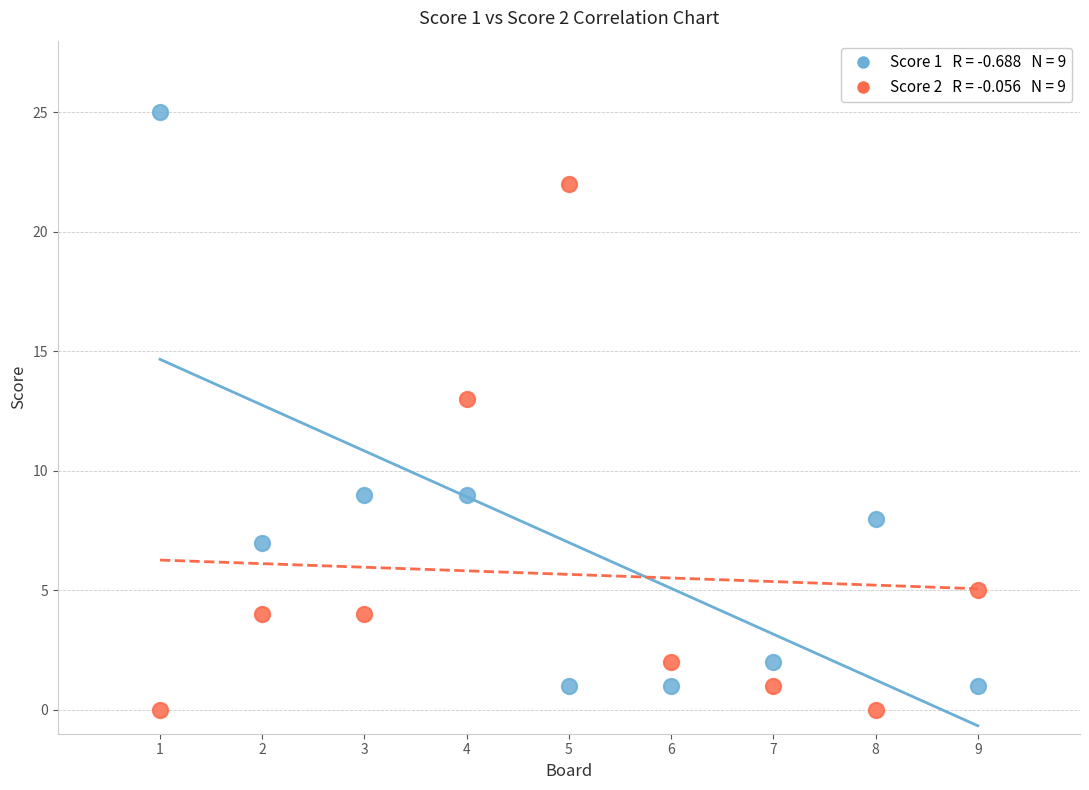

Across all data points, what is the range of Y values (max minus min)?

25